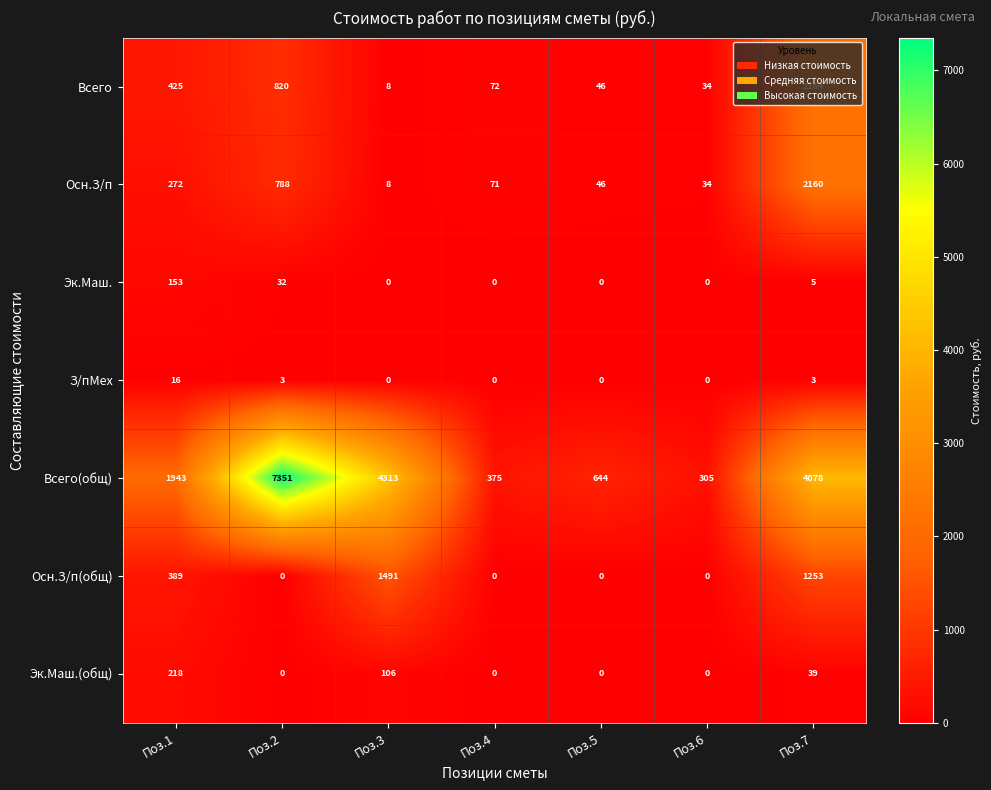

What is the sum of all Всего values?

3569